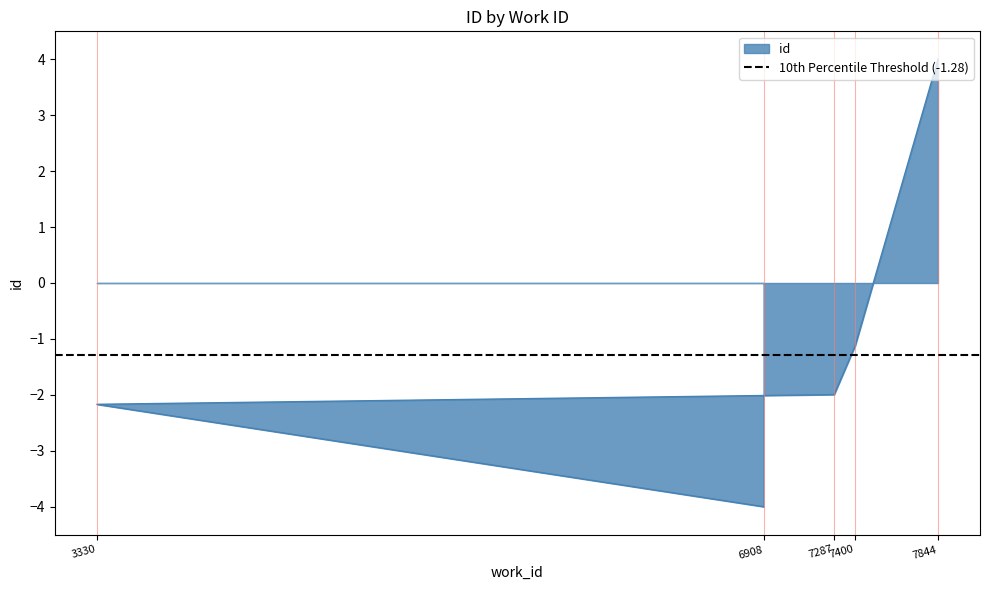

What is the difference between the maximum and second lowest values?

6.2